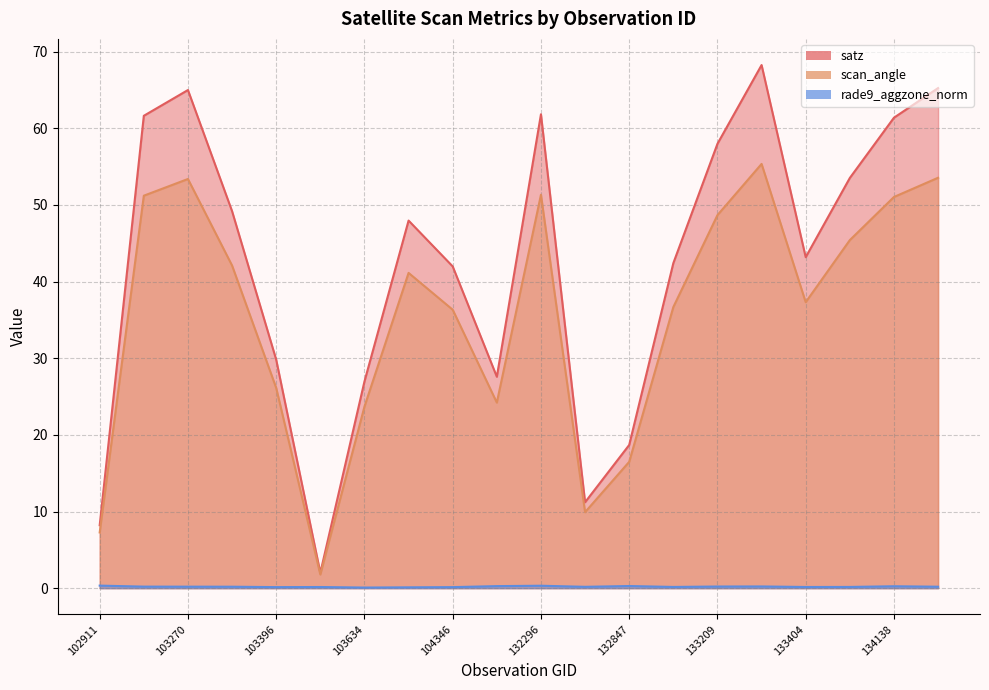

The scan_angle series shows 27.2 at 103752. True or false?

False